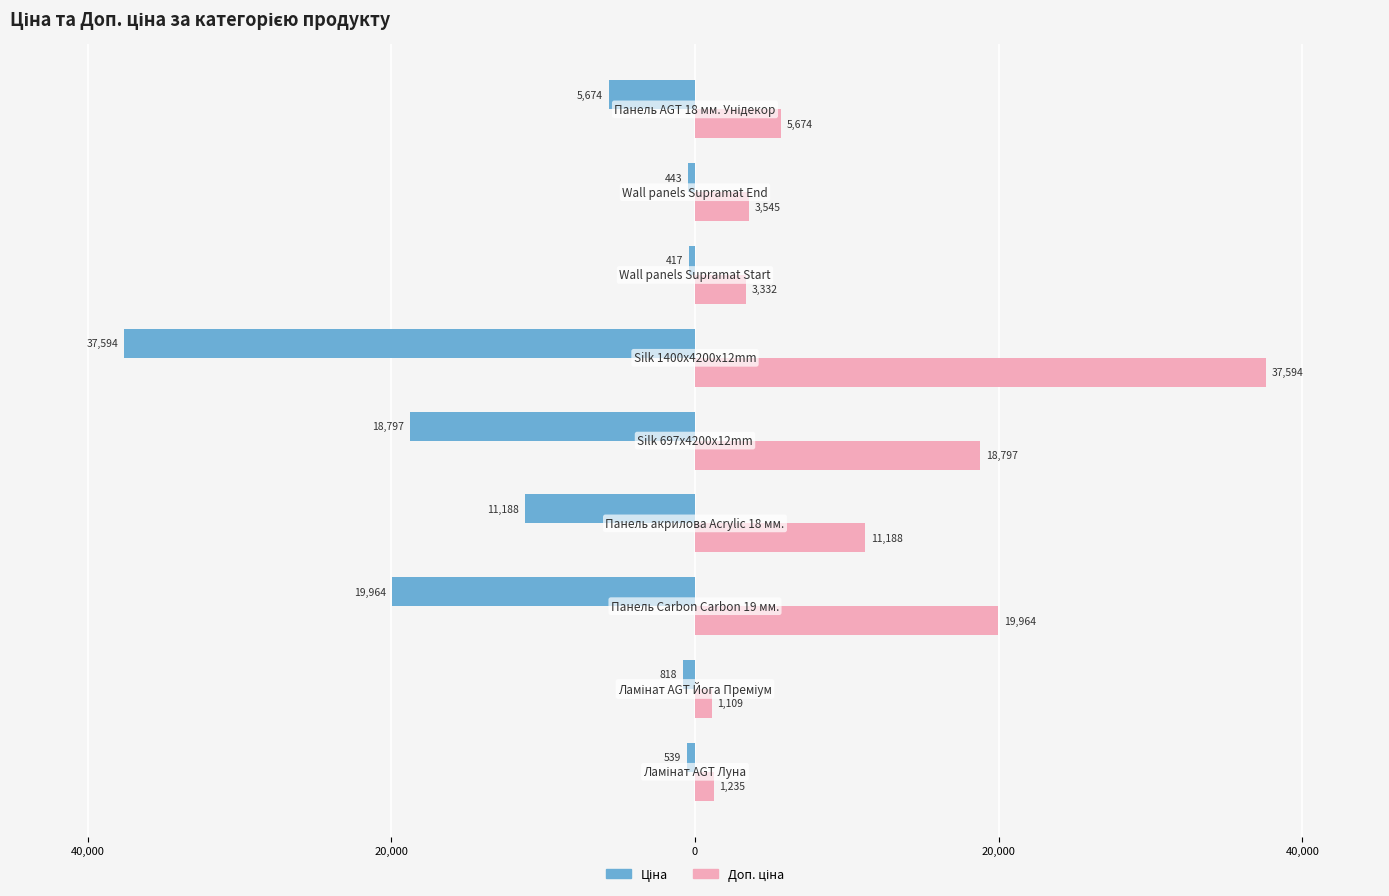

Reading left to right, list all the values displayed in this chart.

Ціна: -539.0	-818.5	-19964.2	-11188.2	-18796.8	-37593.6	-416.6	-443.1	-5673.8
Доп. ціна: 1235.4	1109.2	19964.2	11188.2	18796.8	37593.6	3332.5	3545.0	5673.8